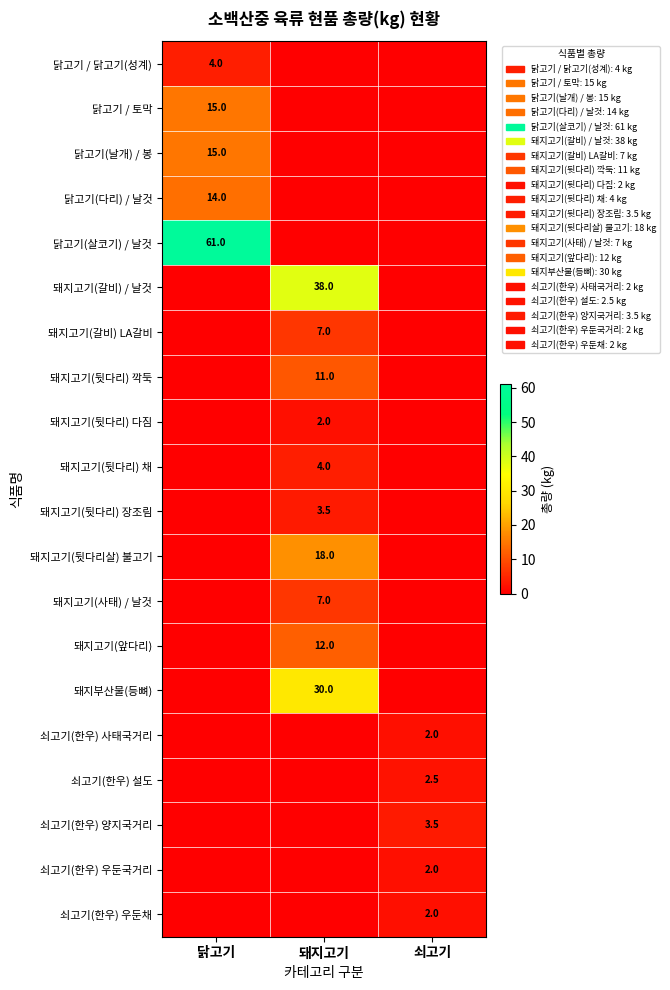

True or false: 쇠고기(한우) 사태국거리 has a value of 2.9 at 쇠고기.

False